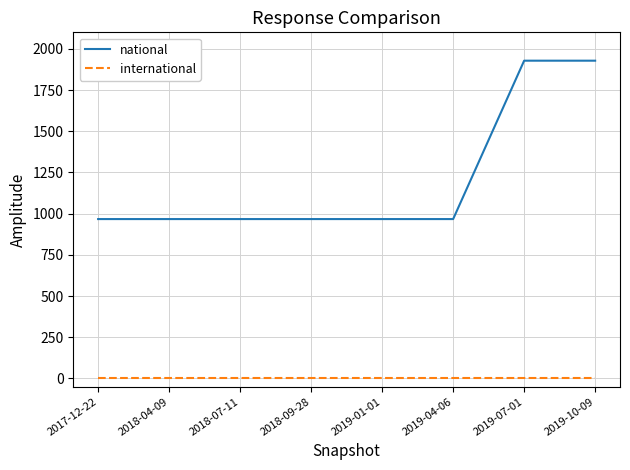

Which series has the largest total across all categories?

national